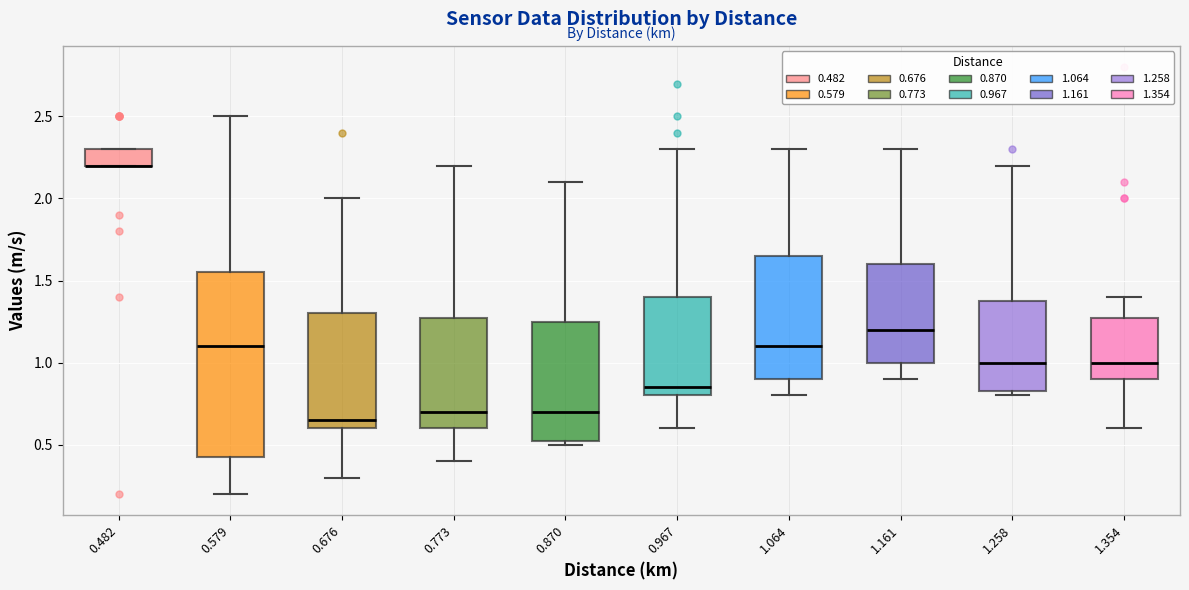

Comparing the boxes themselves (not the whiskers), which one is the tallest?

0.579